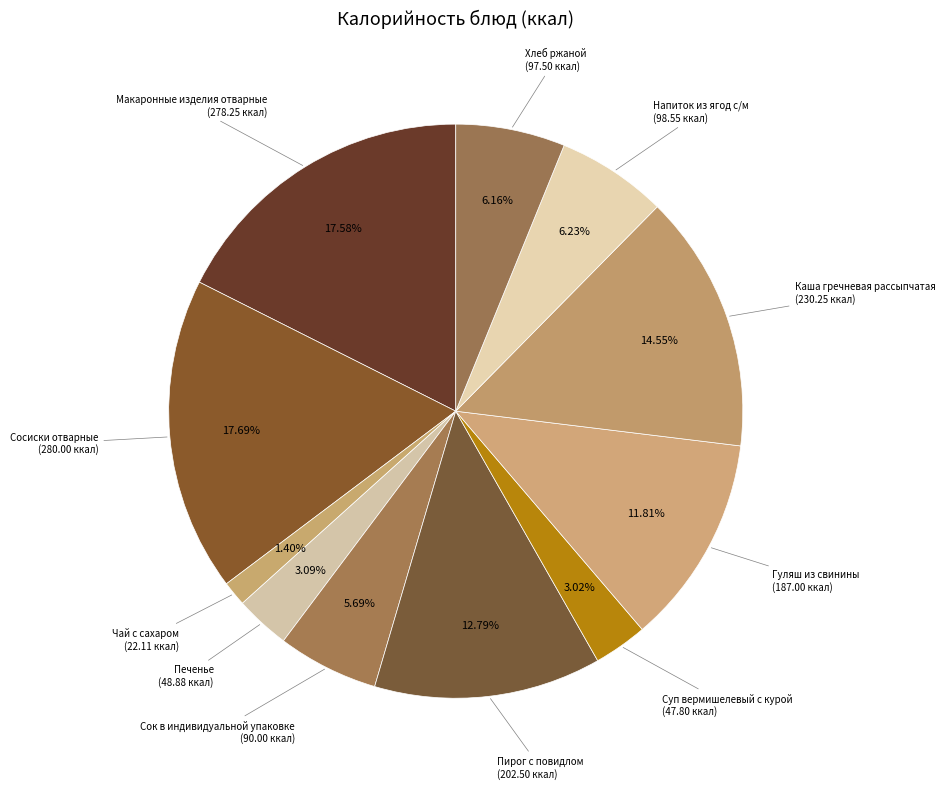

Rank the categories by value from lowest to highest.

Чай с сахаром, Суп вермишелевый с курой, Печенье, Сок в индивидуальной упаковке, Хлеб ржаной, Напиток из ягод с/м, Гуляш из свинины, Пирог с повидлом, Каша гречневая рассыпчатая, Макаронные изделия отварные, Сосиски отварные